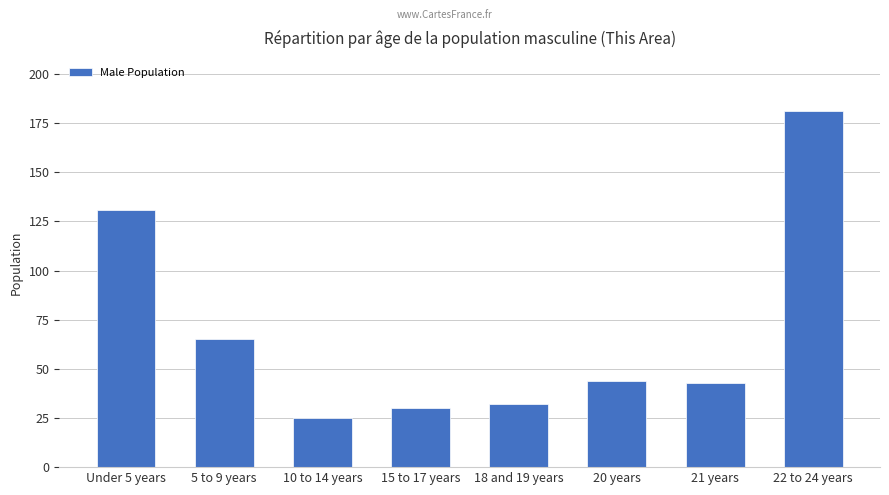

What is the sum of all values?

551